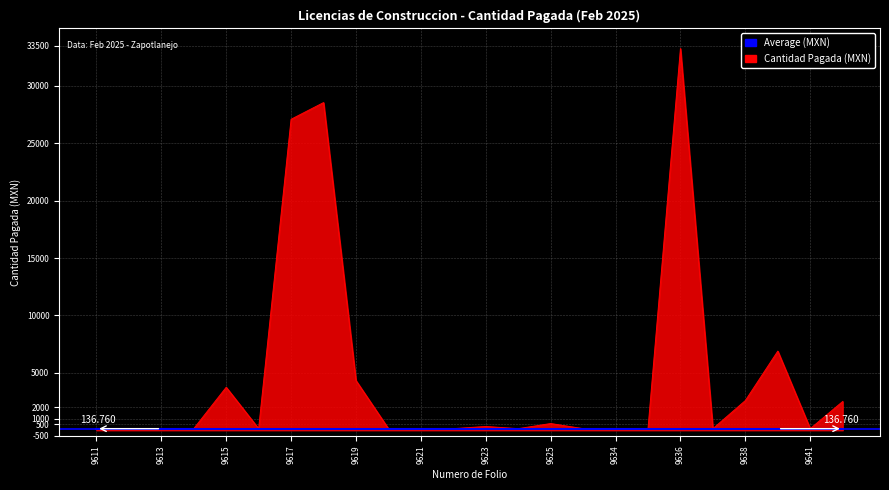

Which series has the largest range (max minus min)?

Cantidad Pagada (MXN)